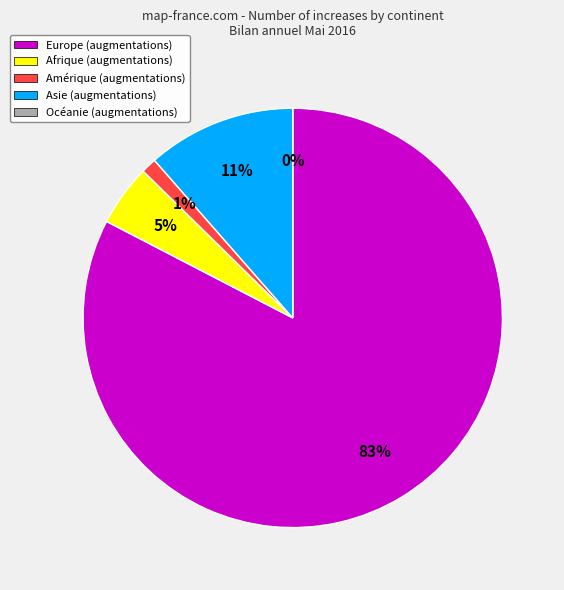

To the nearest percent, what is the combined percentage of Océanie and Afrique?

5%